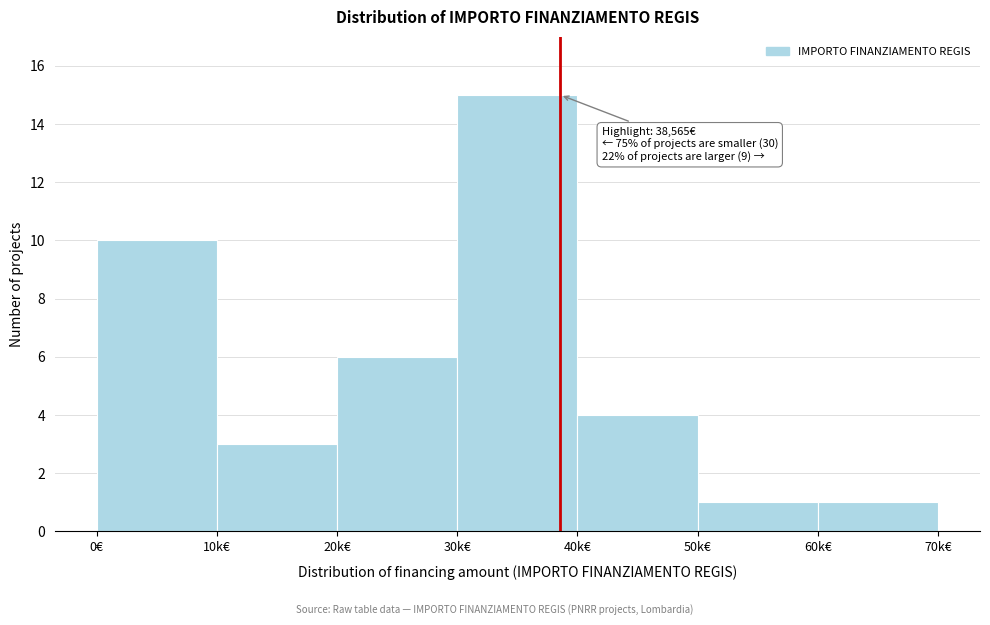

Reading left to right, what are all the values shown in this chart?

0€=10	10k€=3	20k€=6	30k€=15	40k€=4	50k€=1	60k€=1